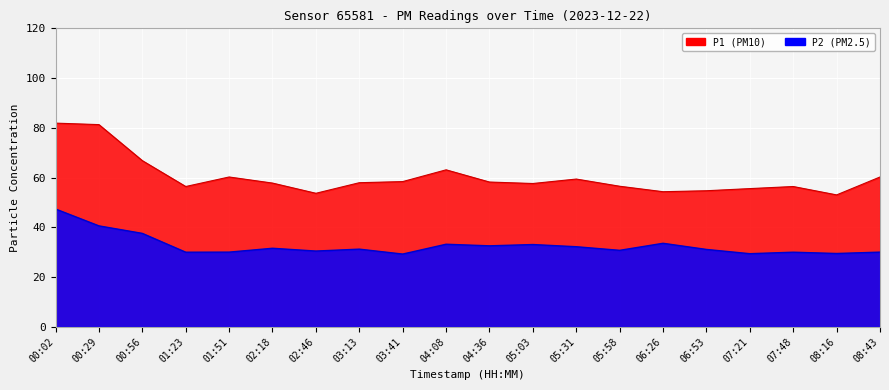

How many interior local peaks does the P1 series have?

4